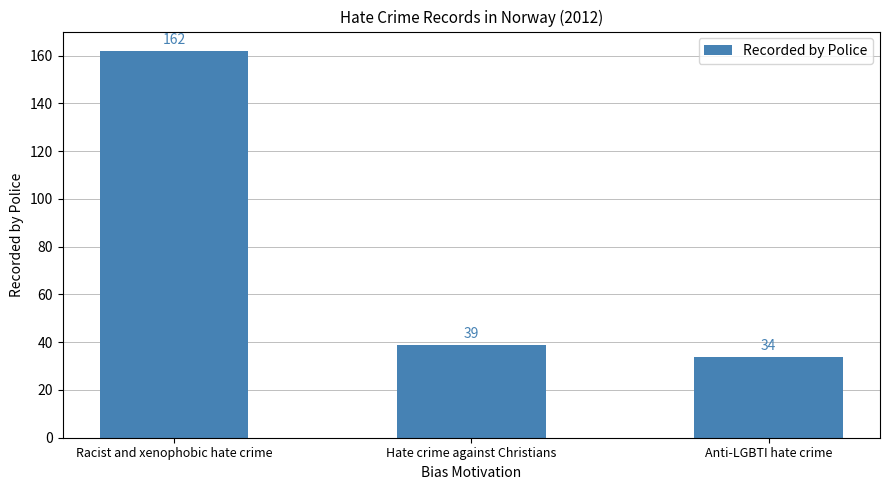

True or false: the data shows 34 at Anti-LGBTI hate crime.

True